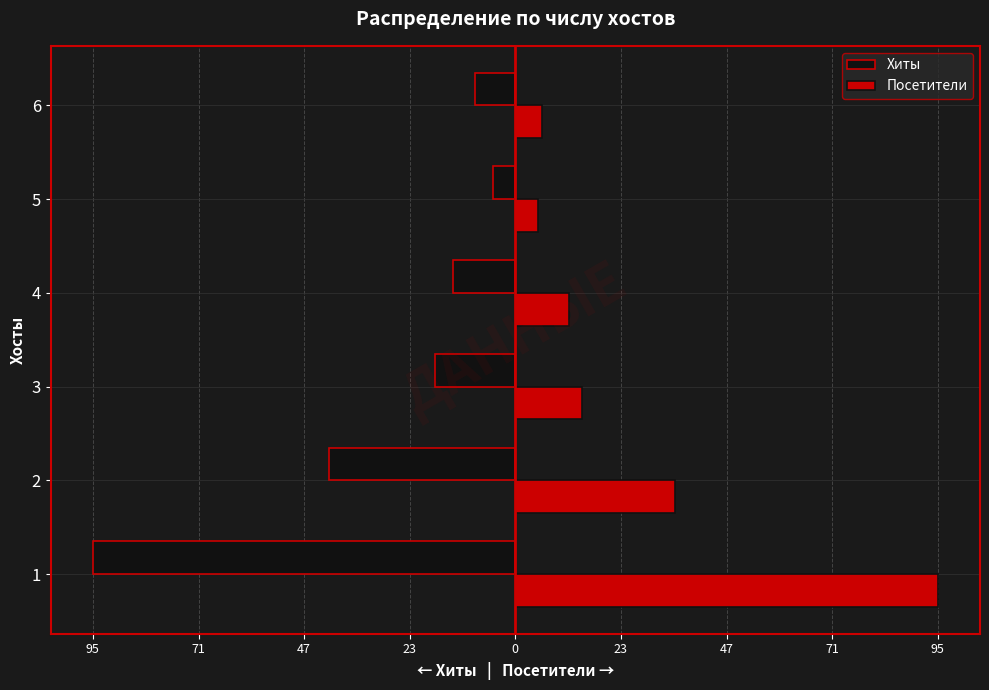

What is the difference between the second highest and second lowest values in the Посетители series?

30